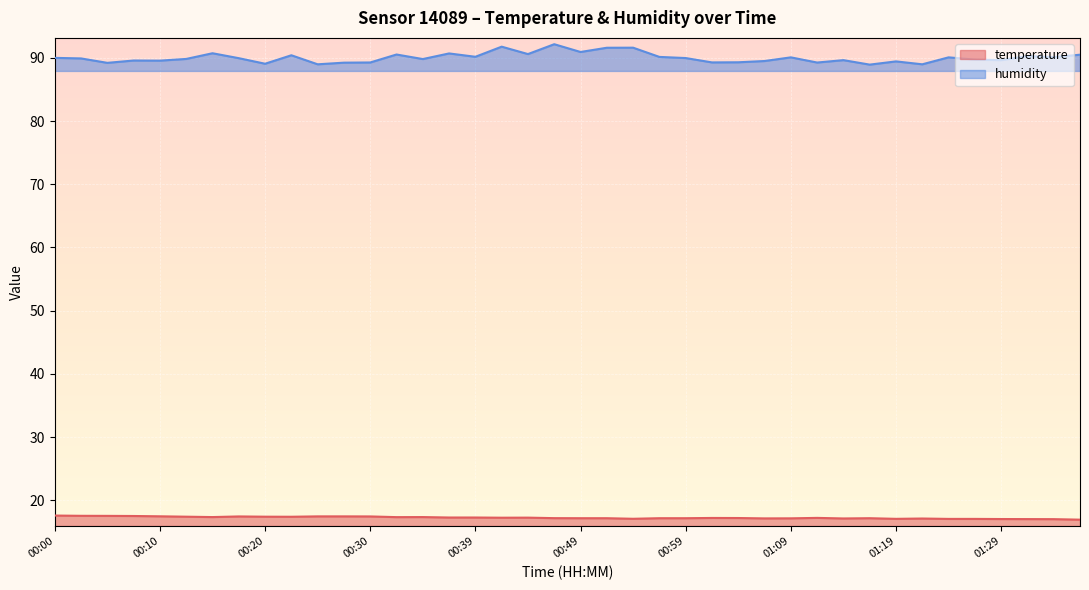

What is the spread (max minus min) of values at 01:27?

72.7